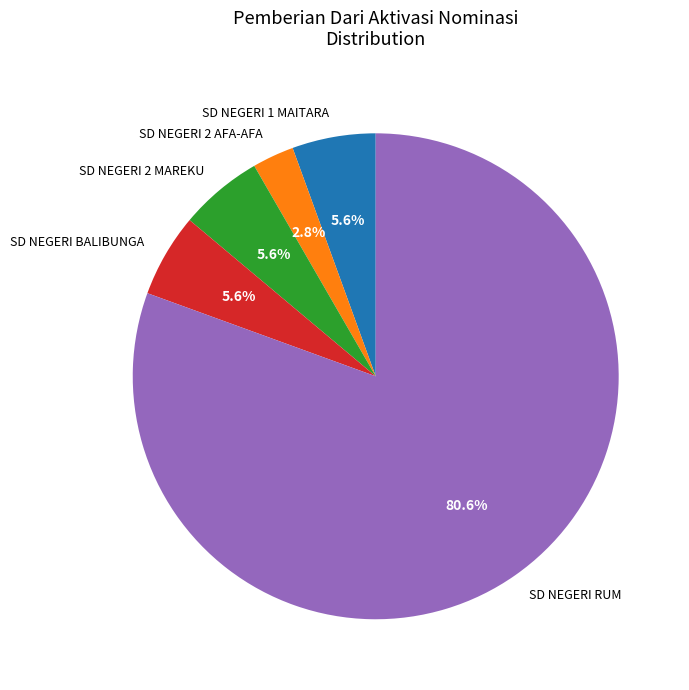

Count the number of slices in the pie.

5